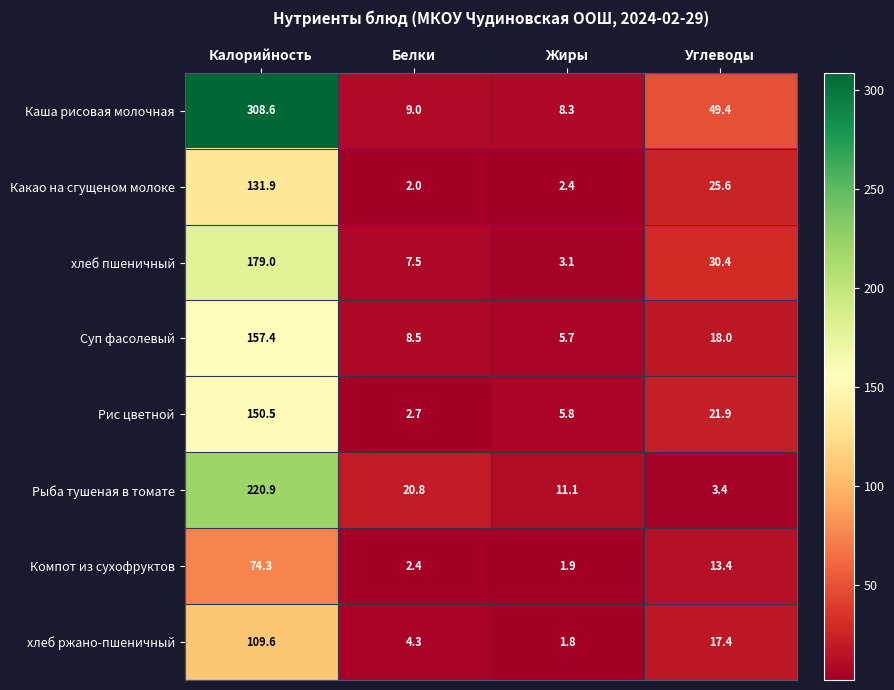

What value does the Рыба тушеная в томате series have at Калорийность?

220.9